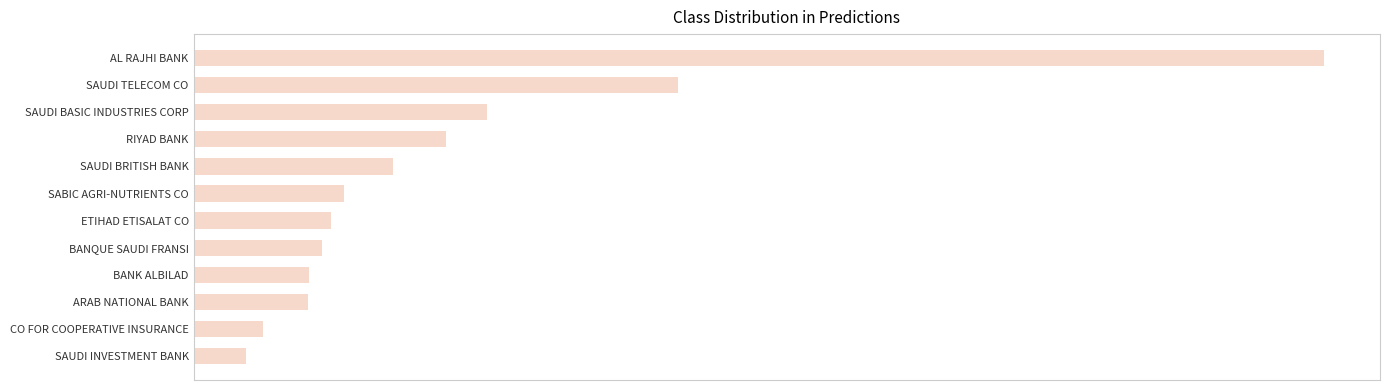

Are the bars horizontal?

Yes